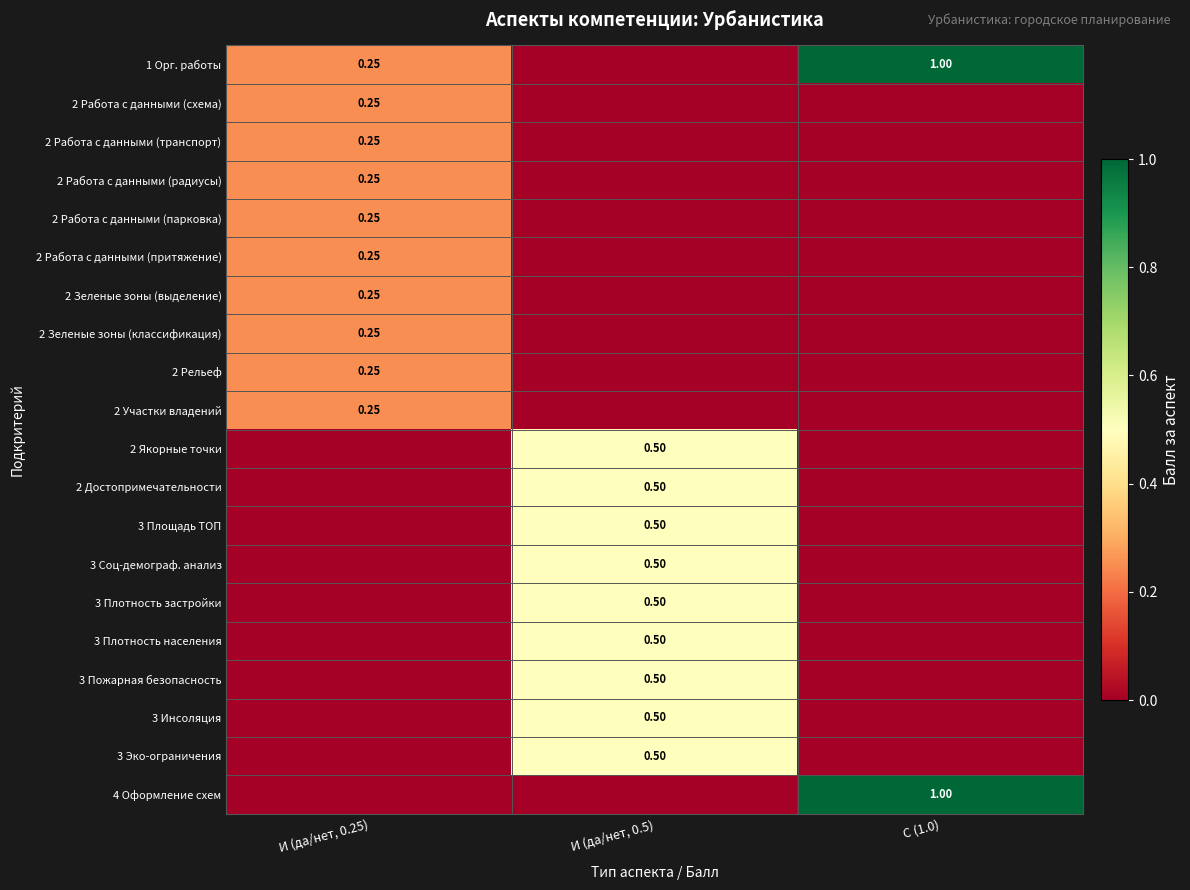

Is the value of 2 Участки владений at И (да/нет, 0.25) greater than the value of 3 Эко-ограничения at С (1.0)?

Yes